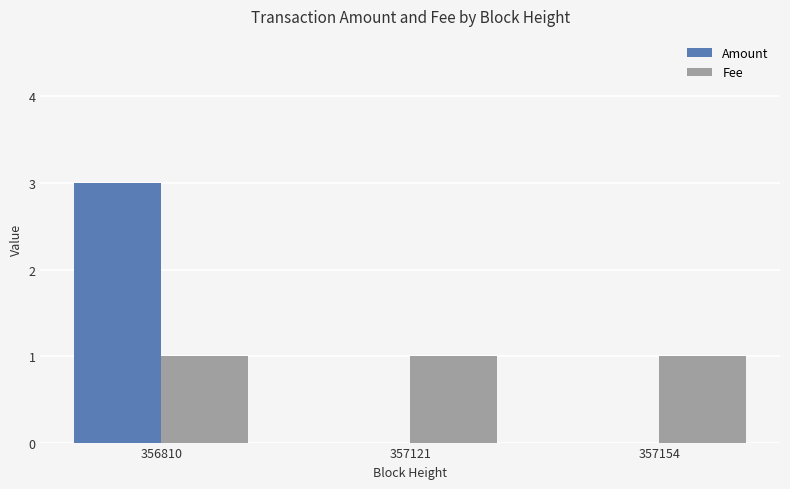

How many series are shown in this chart?

2